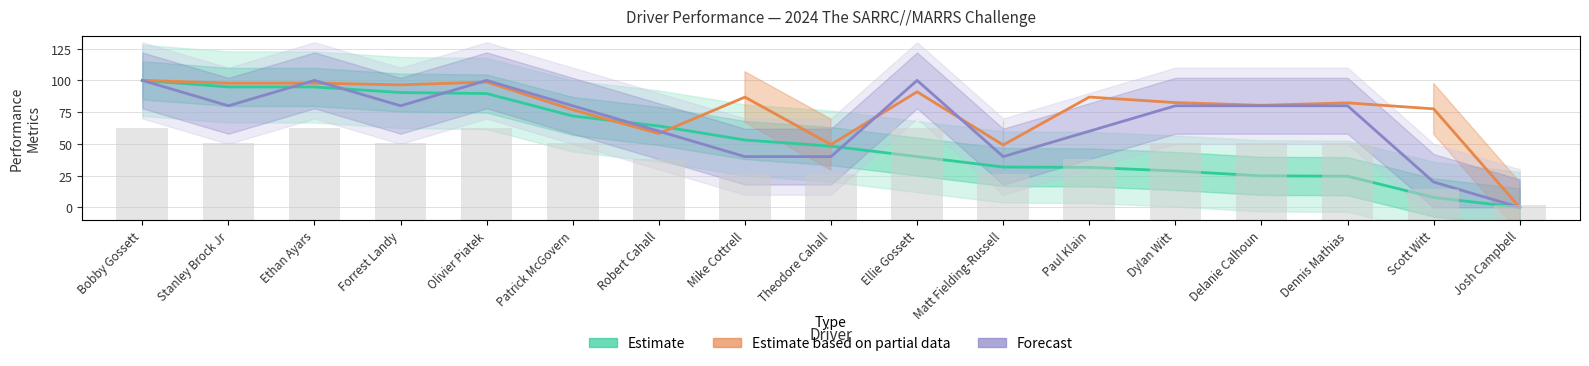

Which category has the highest value in the Total Distance (Forecast) series?

Bobby Gossett